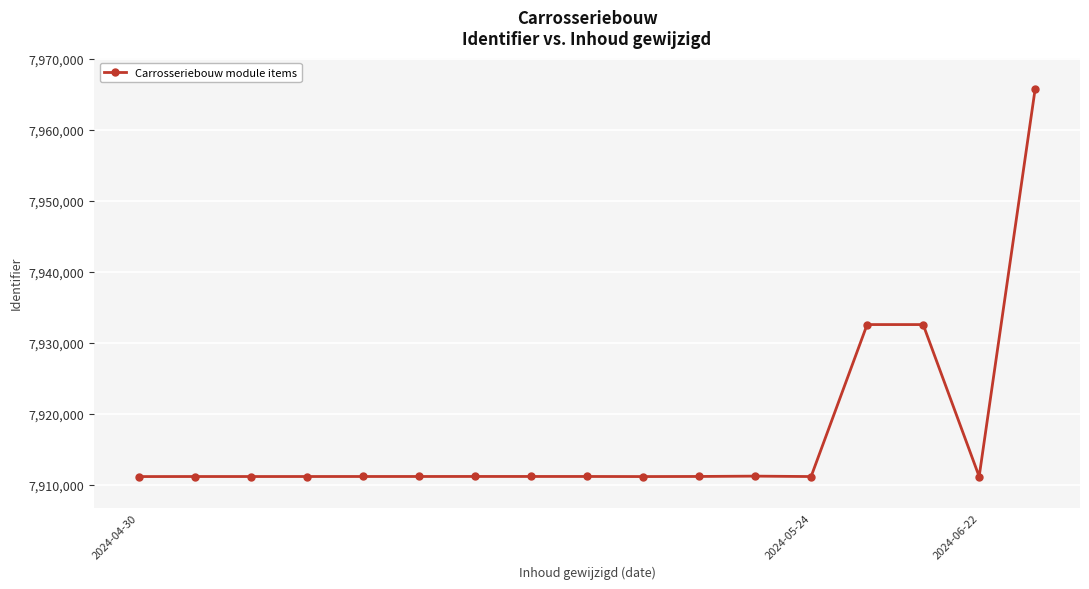

What is the value of the 4th point from the left?

7911193